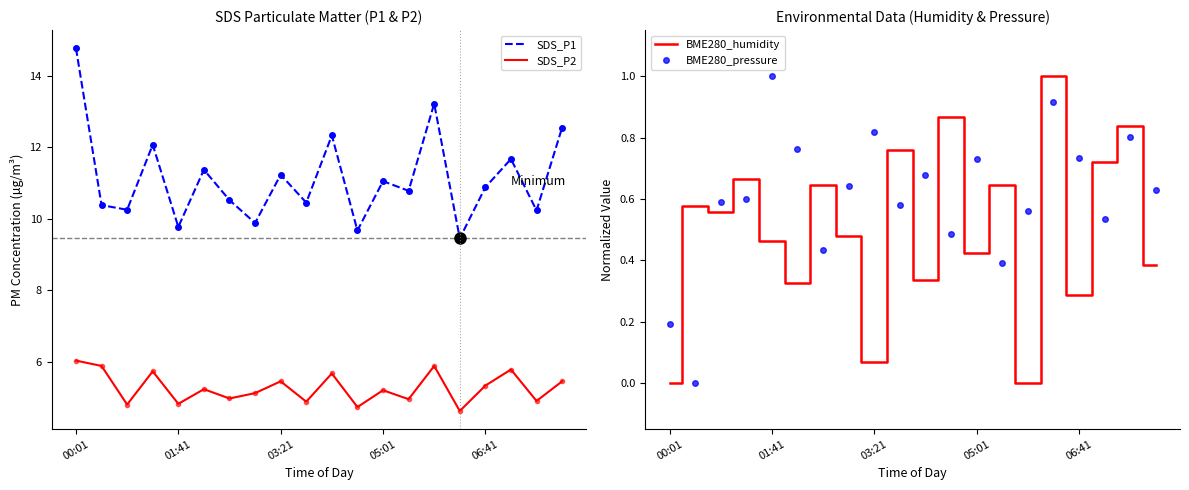

Is this an area chart (filled region under the line)?

No